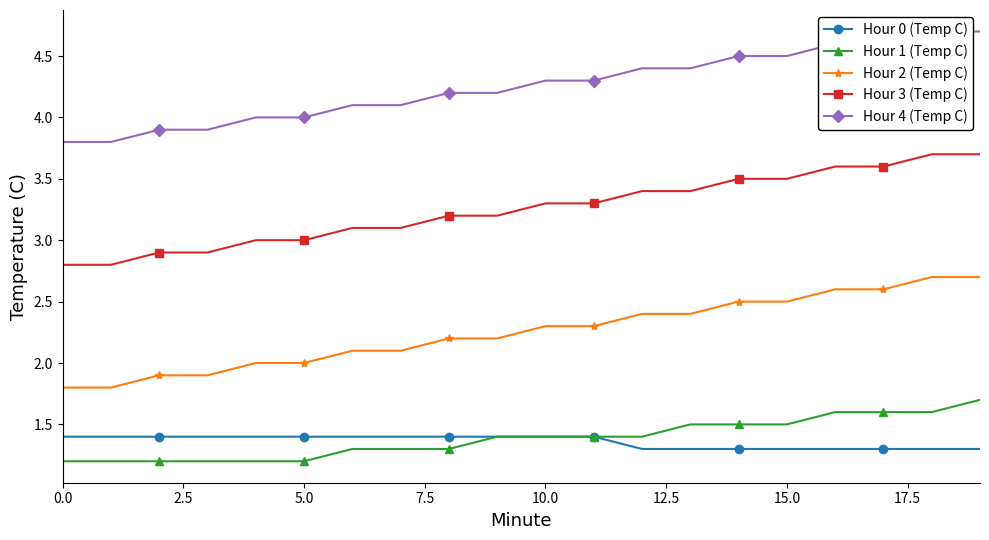

Which series has the largest total across all categories?

Hour 4 (Temp C)